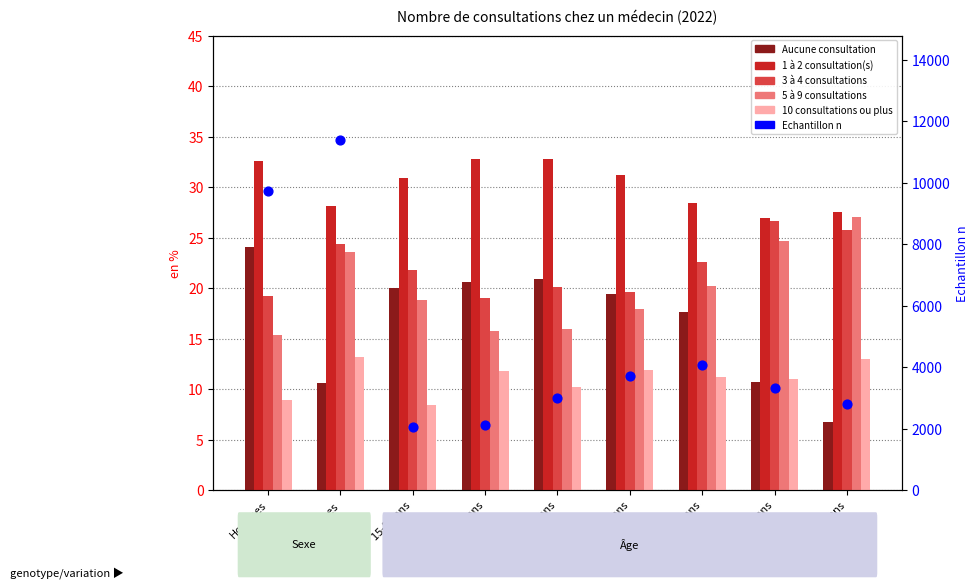

Which series has the largest total across all categories?

Echantillon n